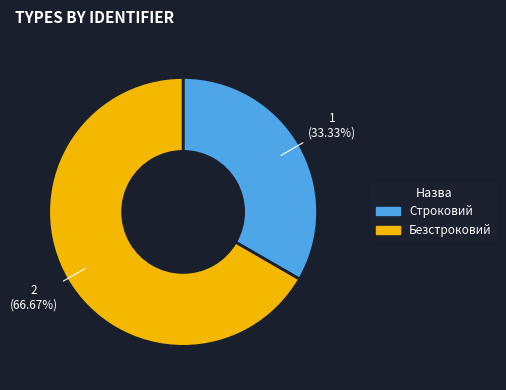

Rank the categories by value from highest to lowest.

Безстроковий, Строковий